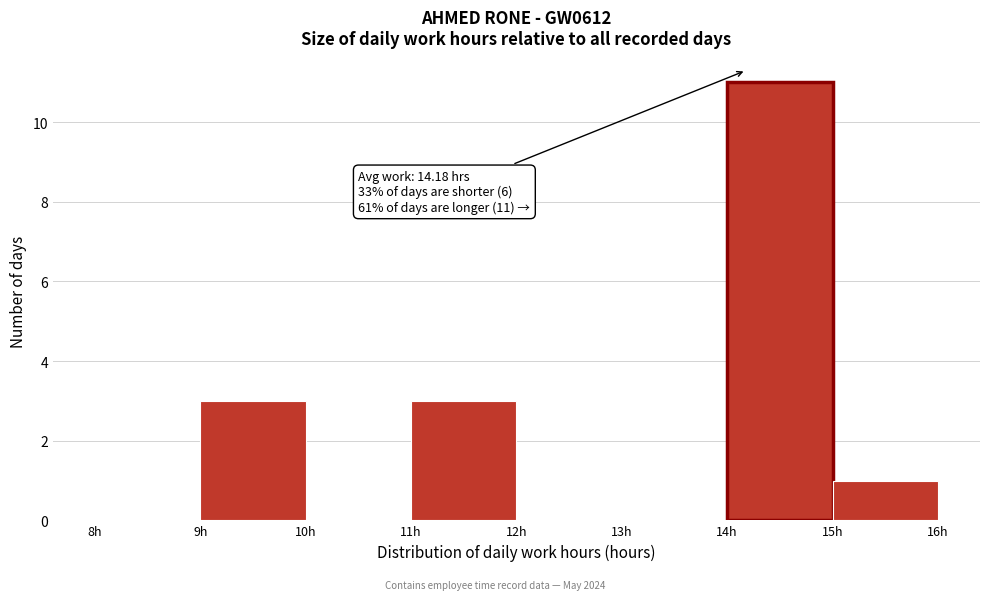

Which range on the x-axis has the tallest bar?

14 to 15